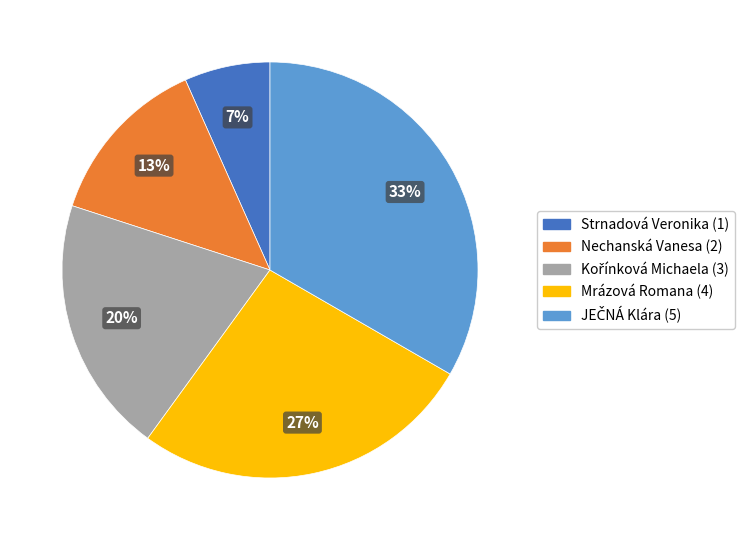

To the nearest percent, what is the average slice percentage?

20%